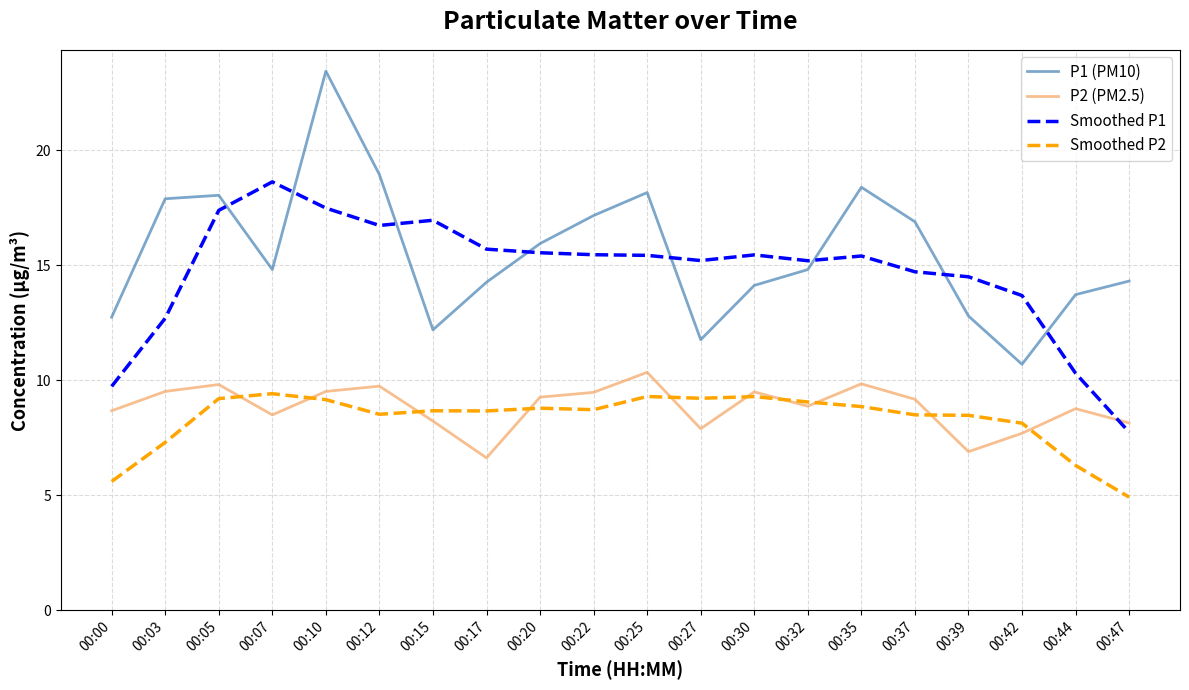

The P2 (PM2.5) series shows 4.8 at 00:07. True or false?

False